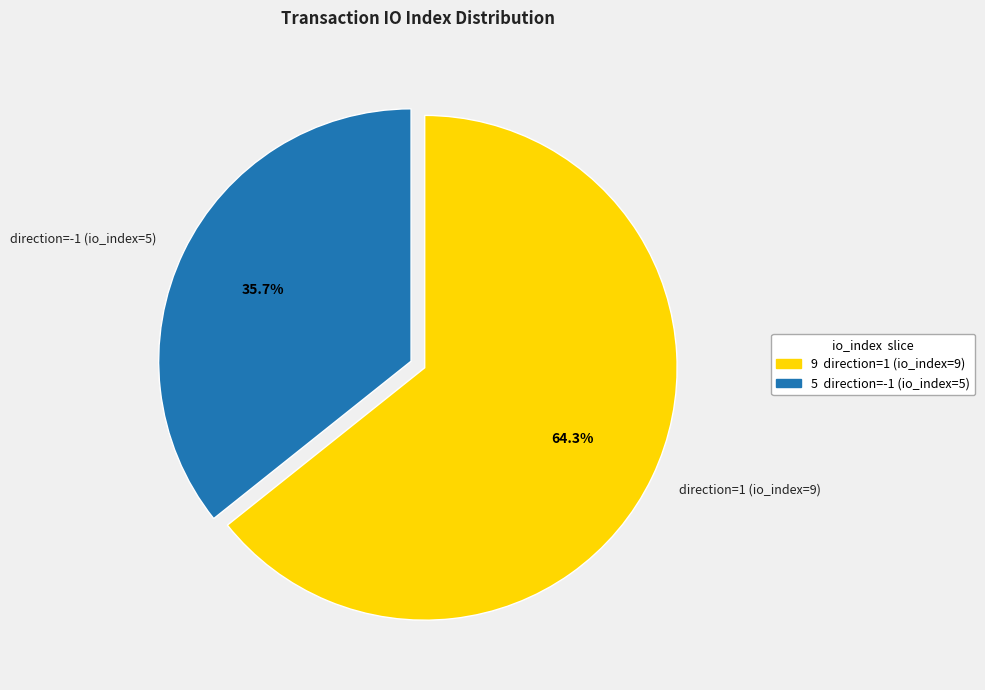

To the nearest percent, what percentage of the pie is direction=1 (io_index=9)?

64%